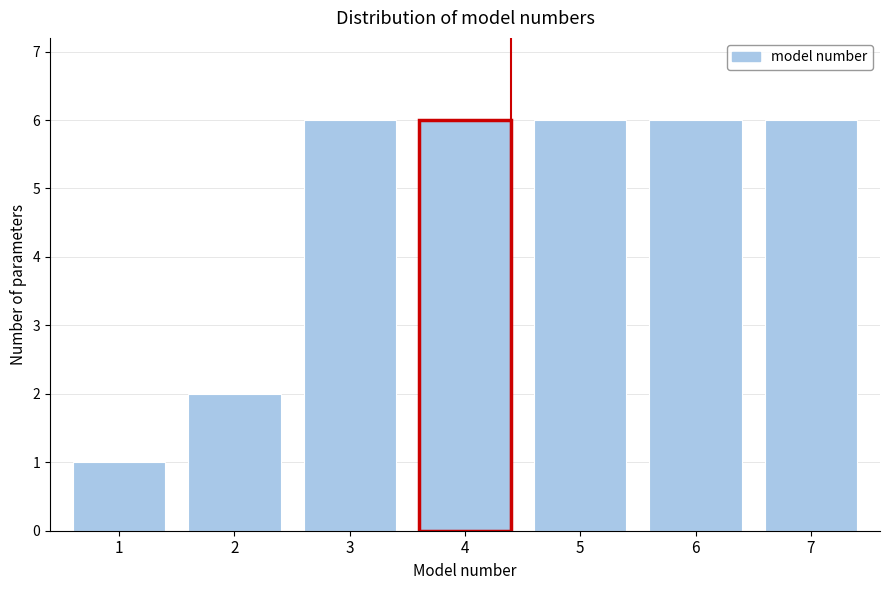

Reading left to right, transcribe all the data shown in this chart.

1	2	6	6	6	6	6